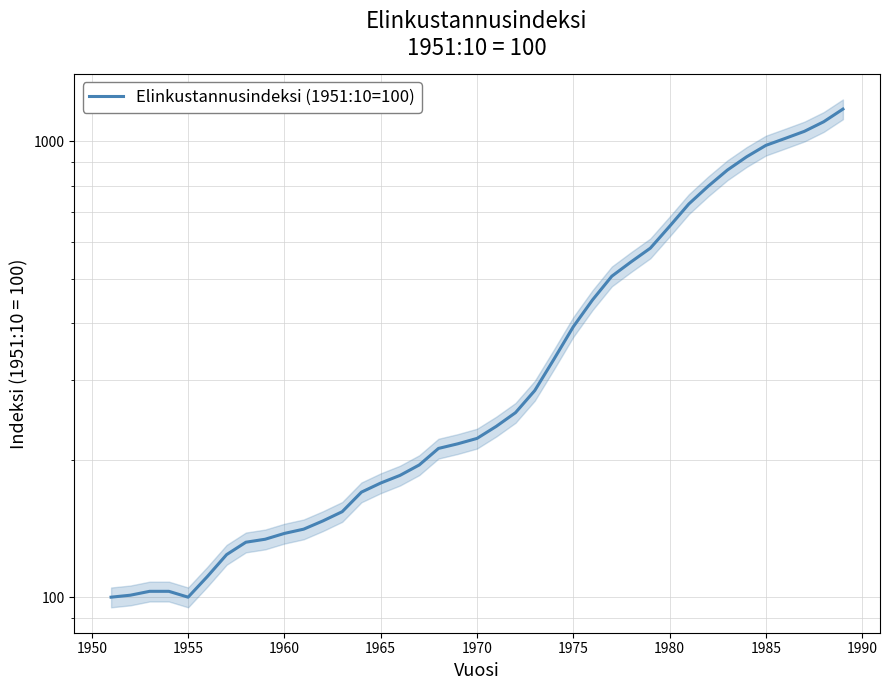

What is the sum of all values?

15845